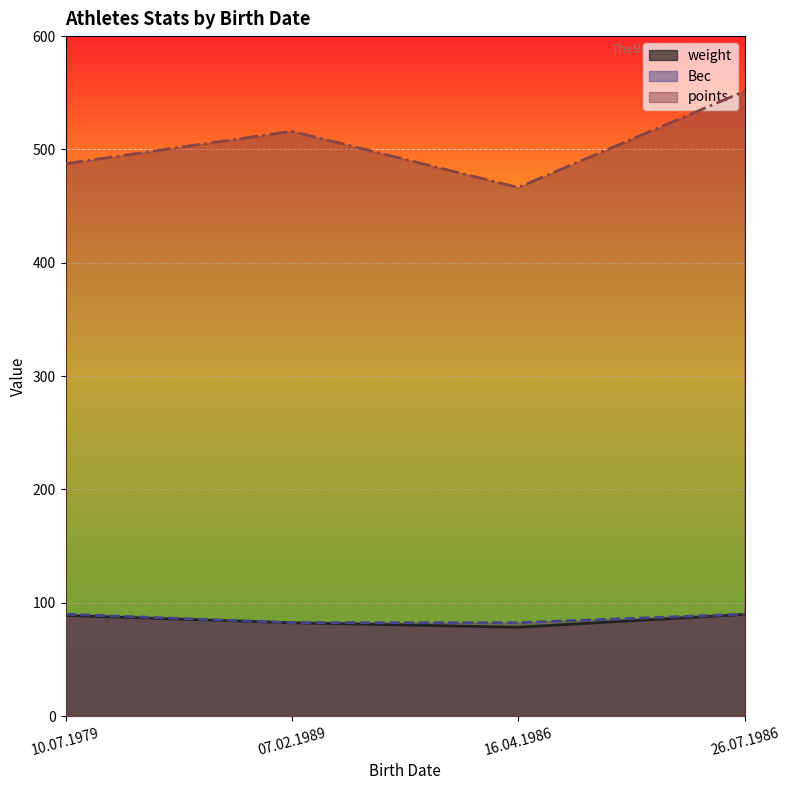

What is the greatest value displayed?

551.3